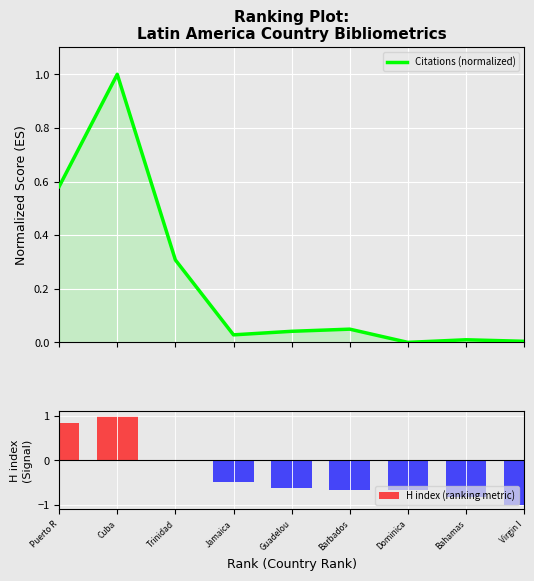

Does the chart contain any negative values?

Yes